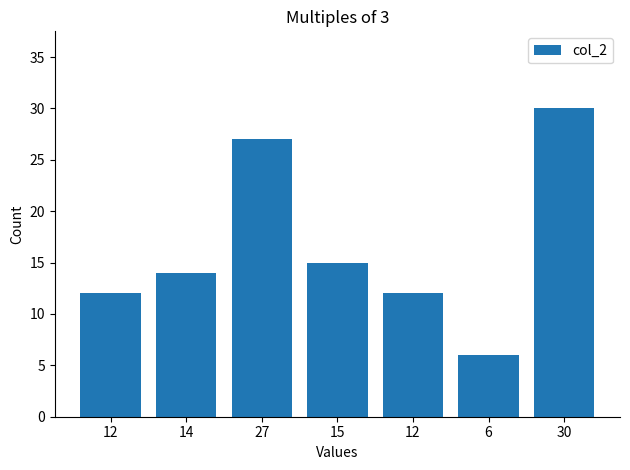

How many data points are less than 14?

3